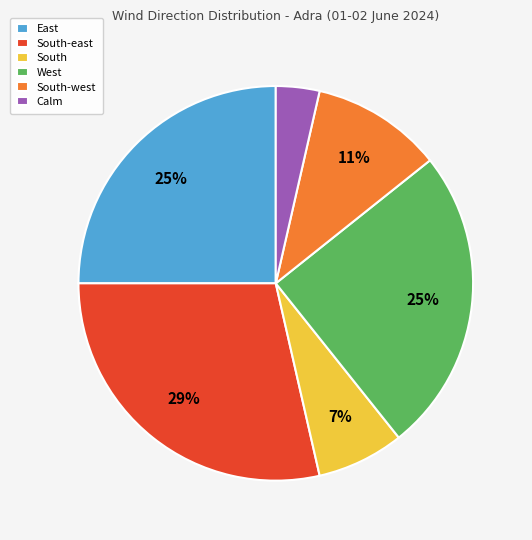

To the nearest percent, what is the combined percentage of South and South-east?

36%